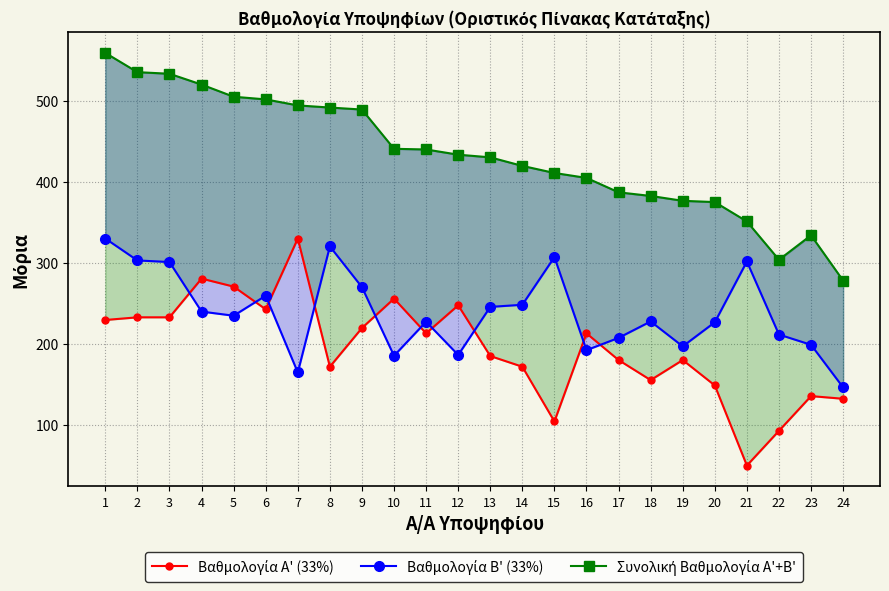

What is the difference between the maximum and minimum values in the Βαθμολογία Β' (33%) series?

184.0